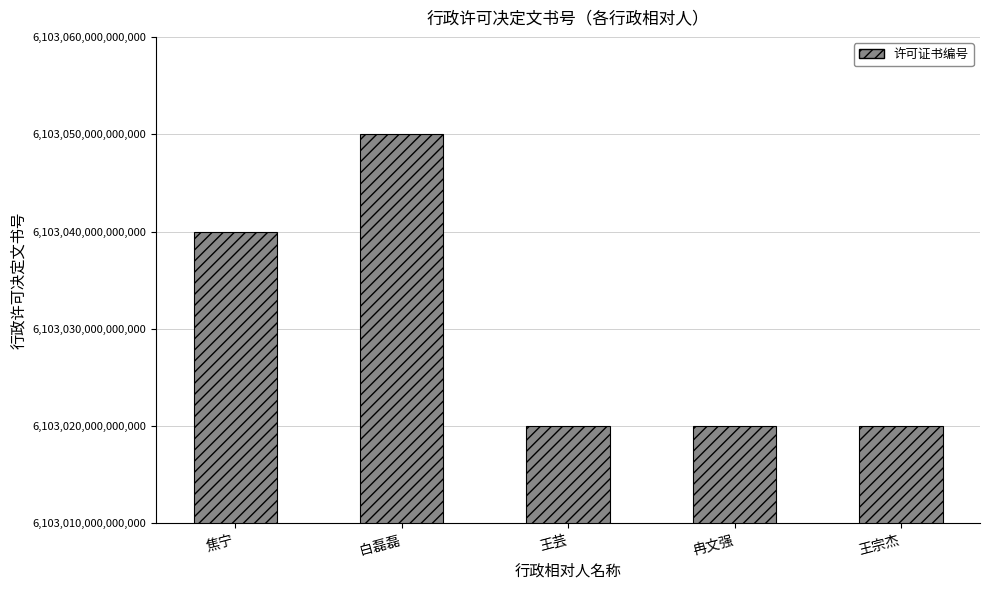

Count the number of data series in this chart.

1